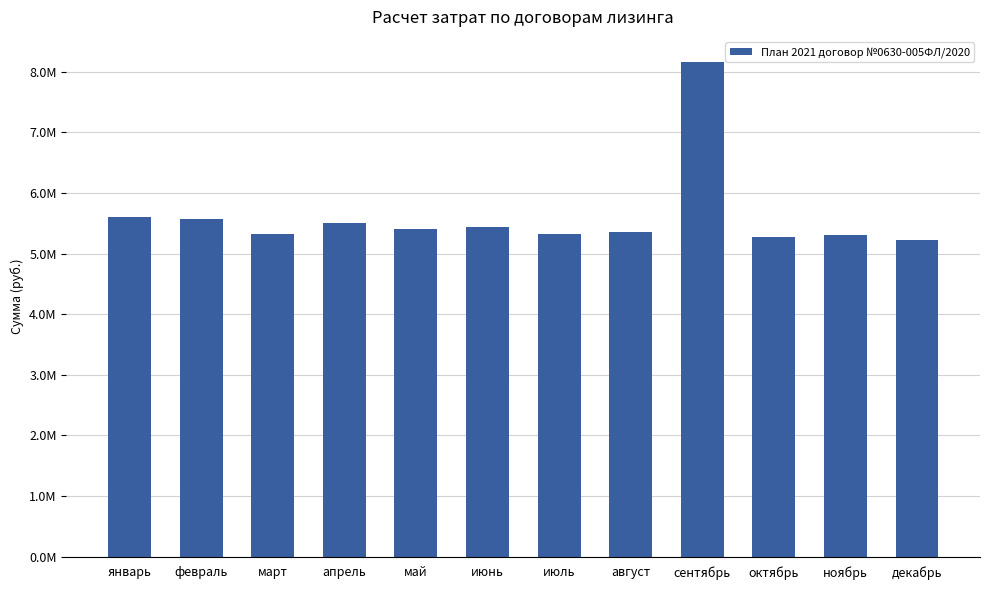

Are the bars horizontal?

No